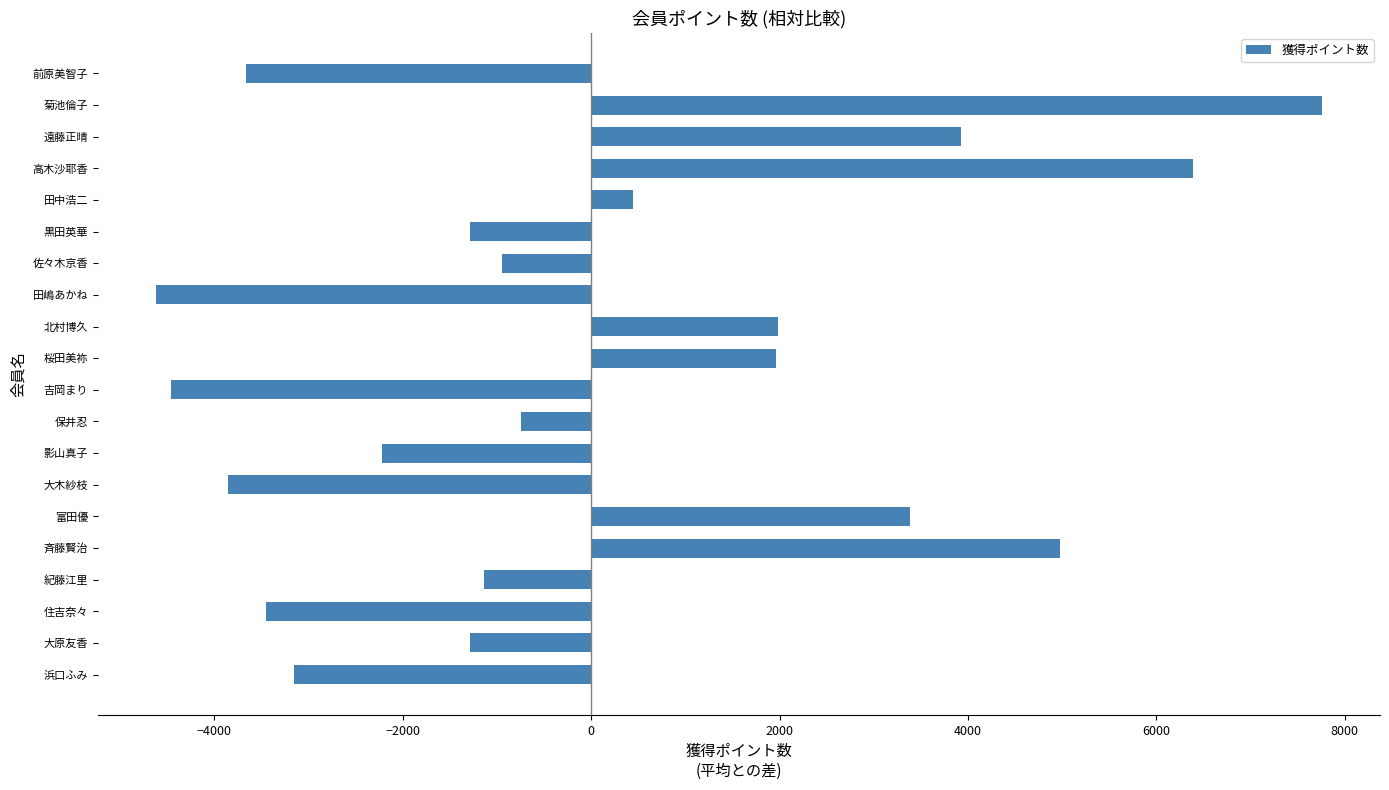

How many positive values are there?

8